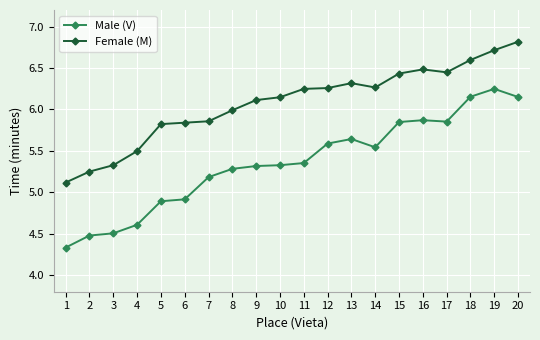

Which series has the largest total across all categories?

Female (M)